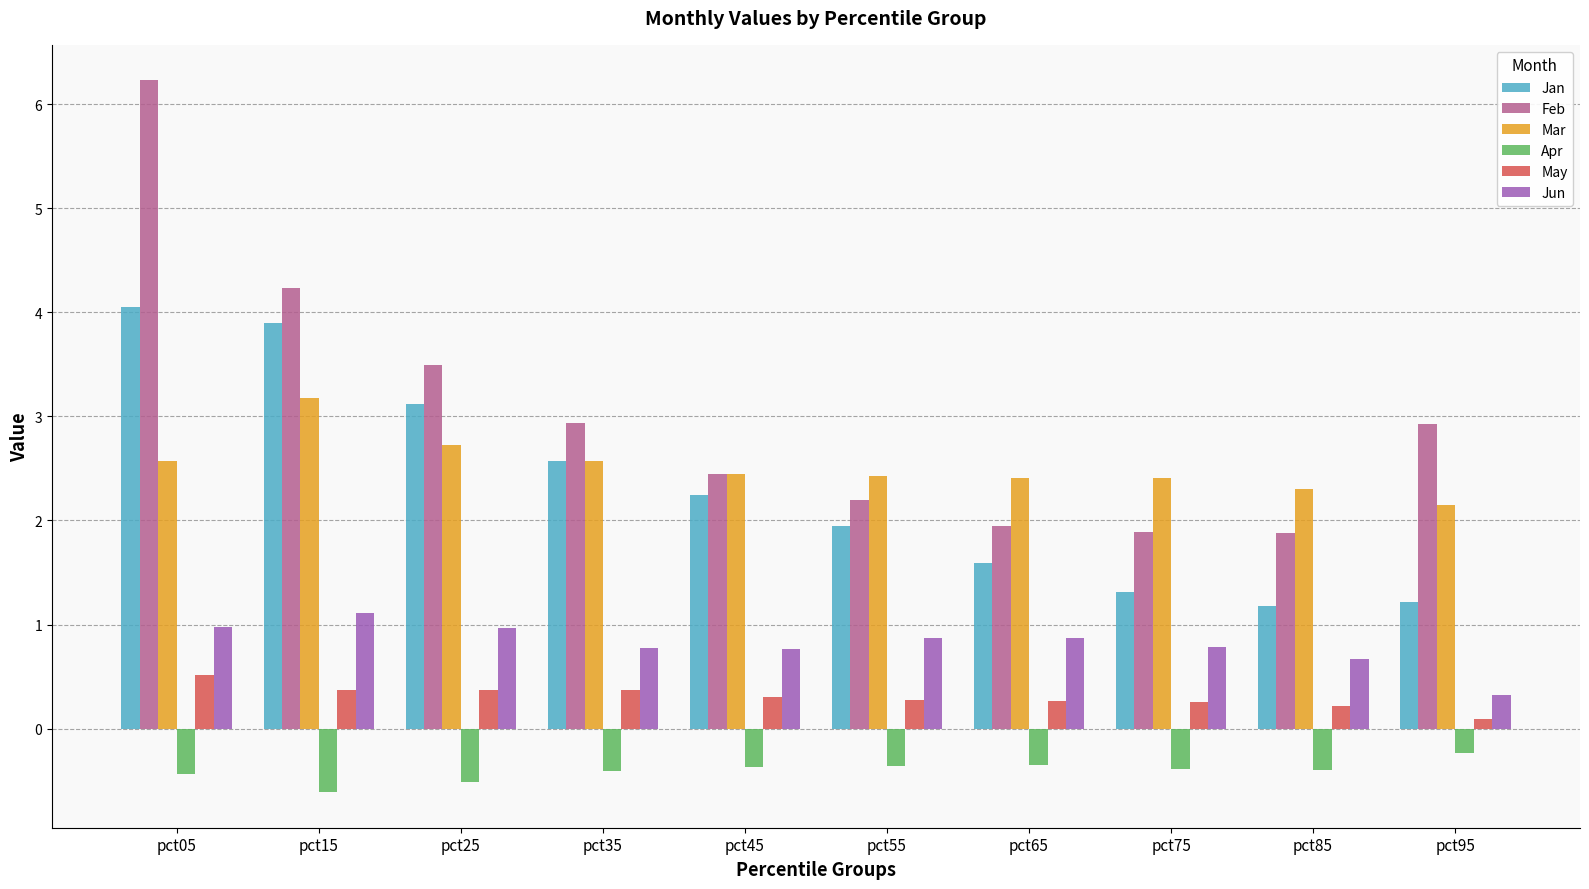

Where is May nearest to the value 0?

pct95